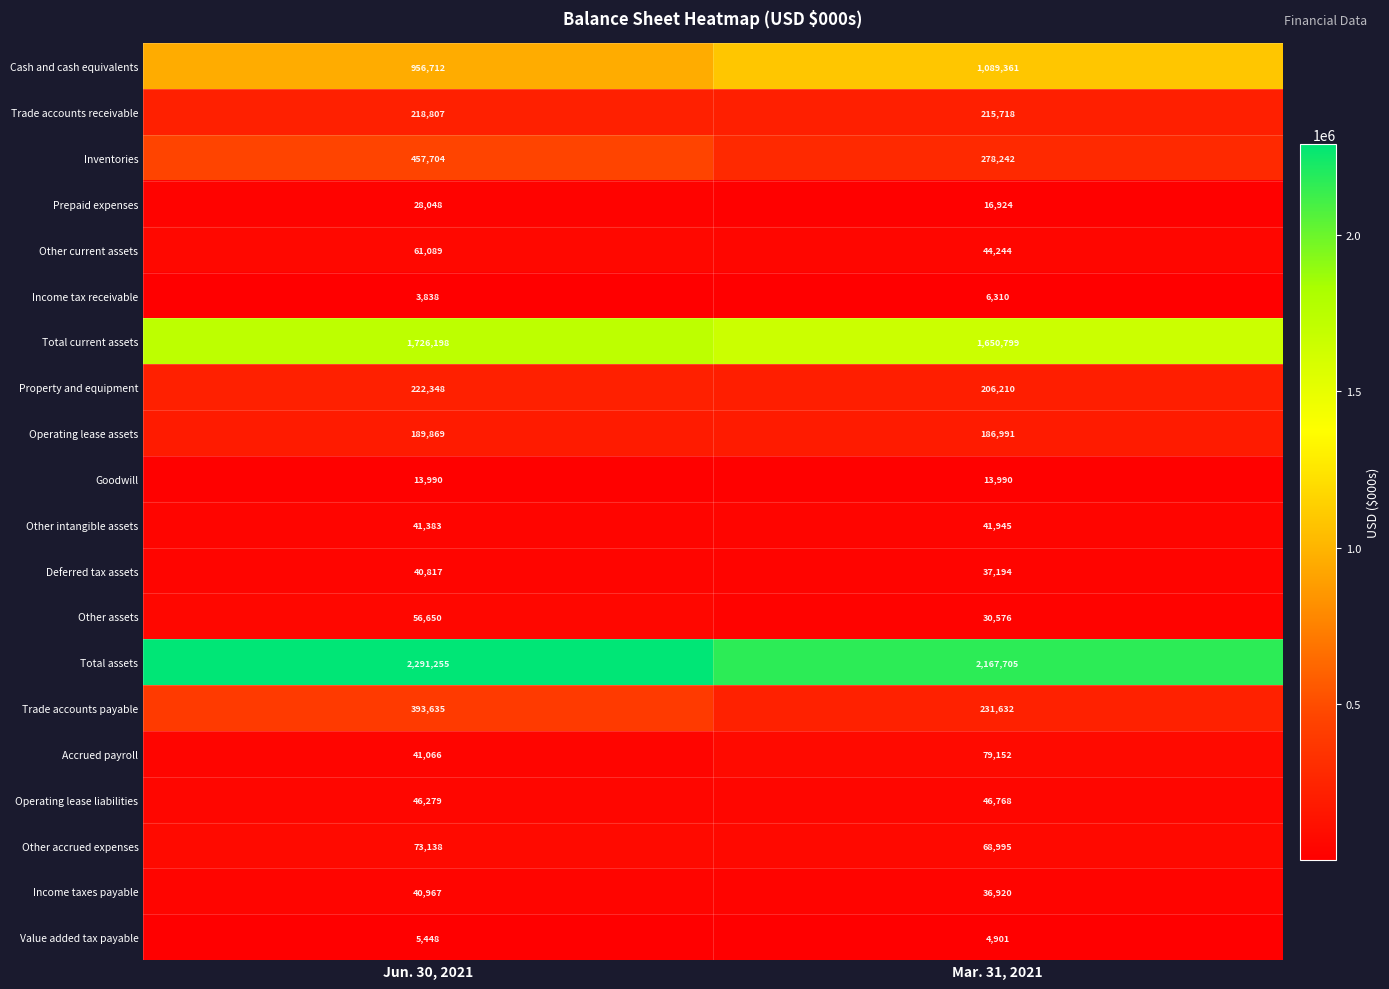

What is the difference between the Other current assets values at Mar. 31, 2021 and Jun. 30, 2021?

16845